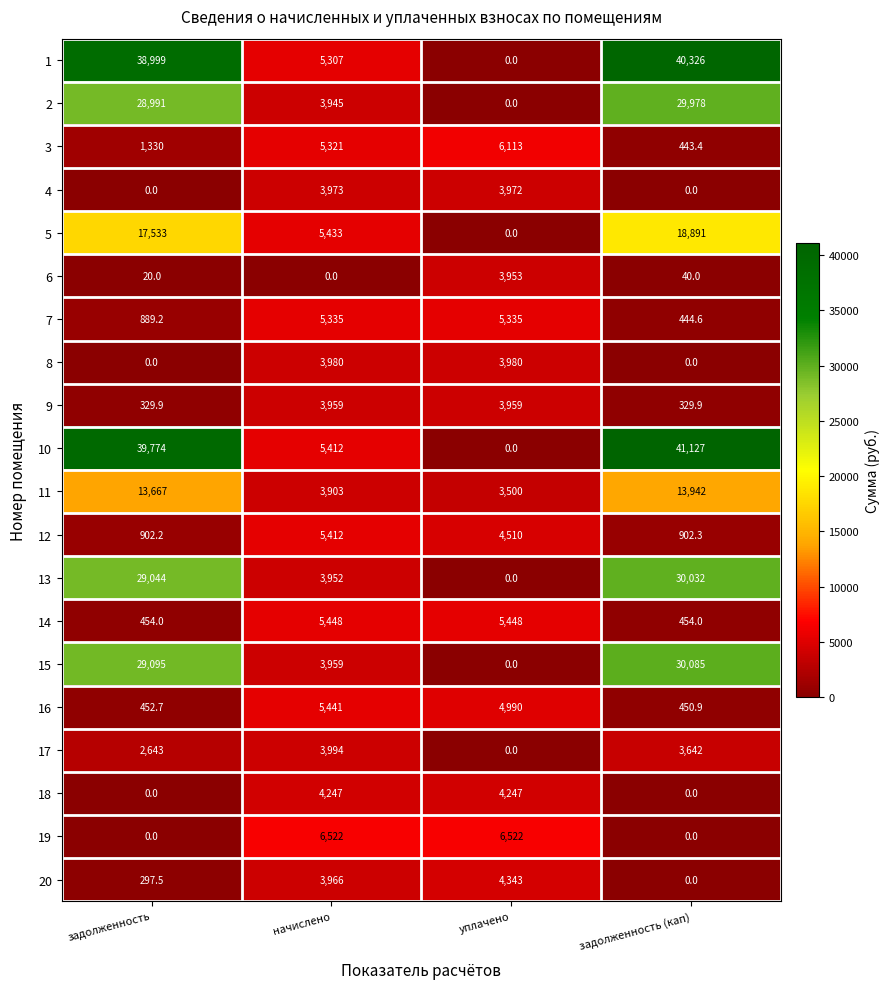

What value does the 10 series have at задолженность?

39774.0